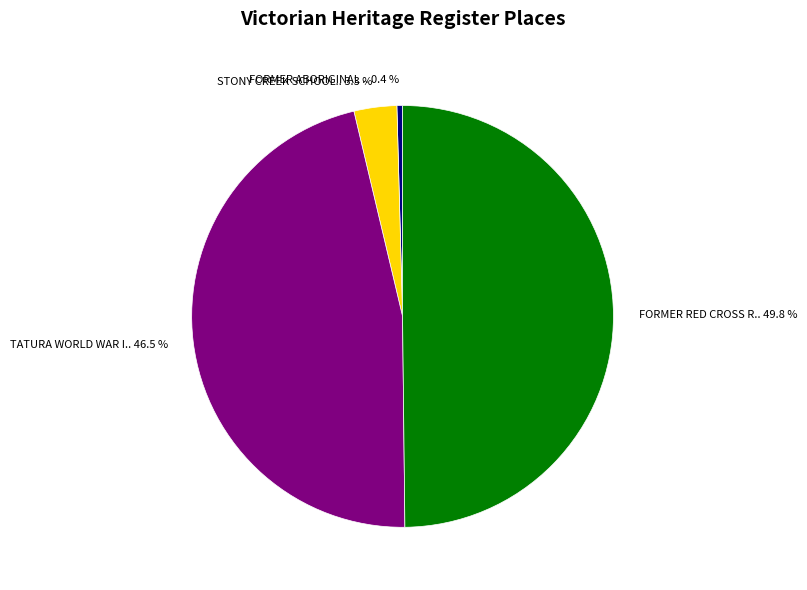

What is the largest slice in the pie chart?

FORMER RED CROSS R.. 49.8 %